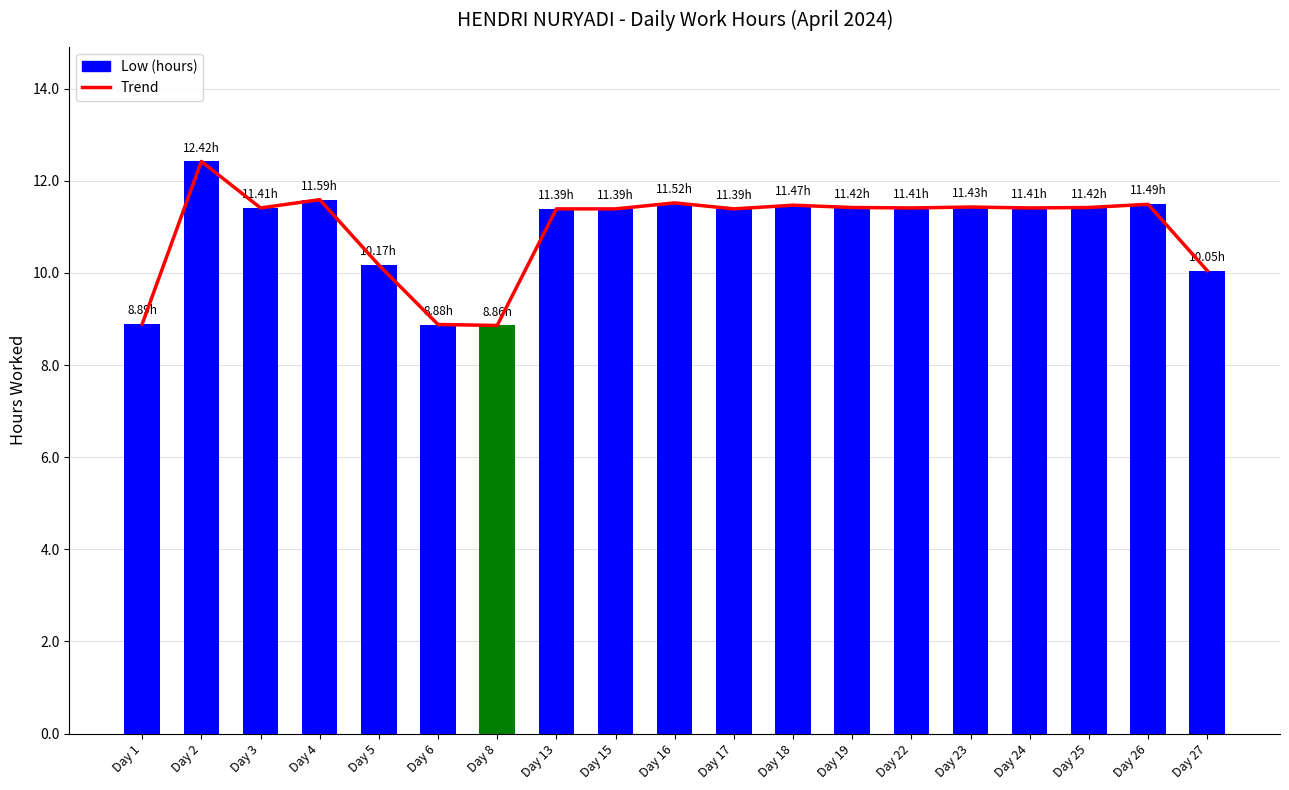

How many data points does each series have?

19